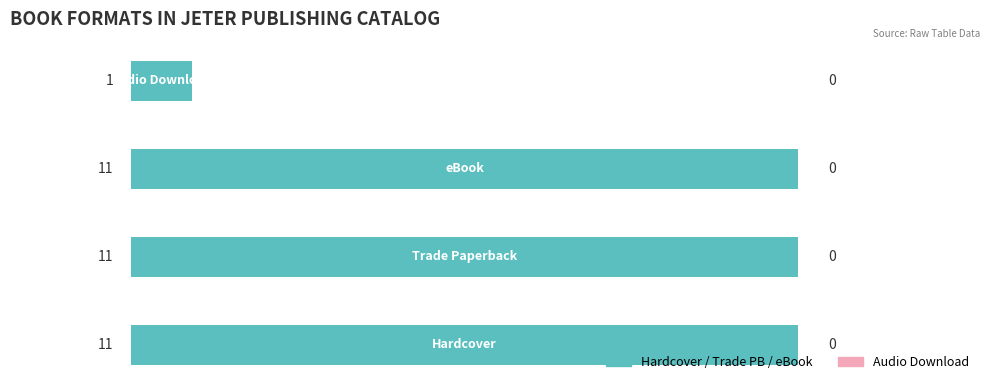

What is the sum of all values?

34